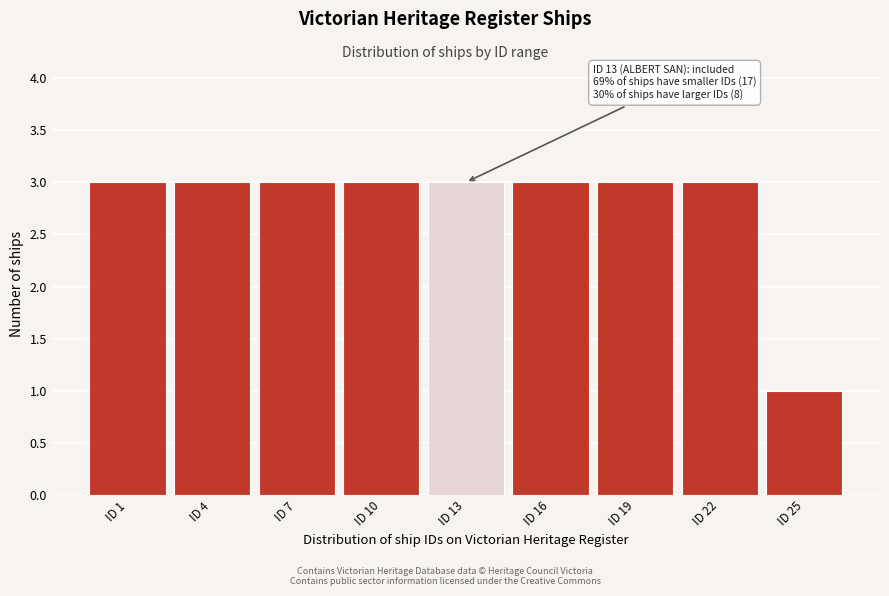

Reading left to right, list all the values displayed in this chart.

ID 1=3	ID 4=3	ID 7=3	ID 10=3	ID 13=3	ID 16=3	ID 19=3	ID 22=3	ID 25=1